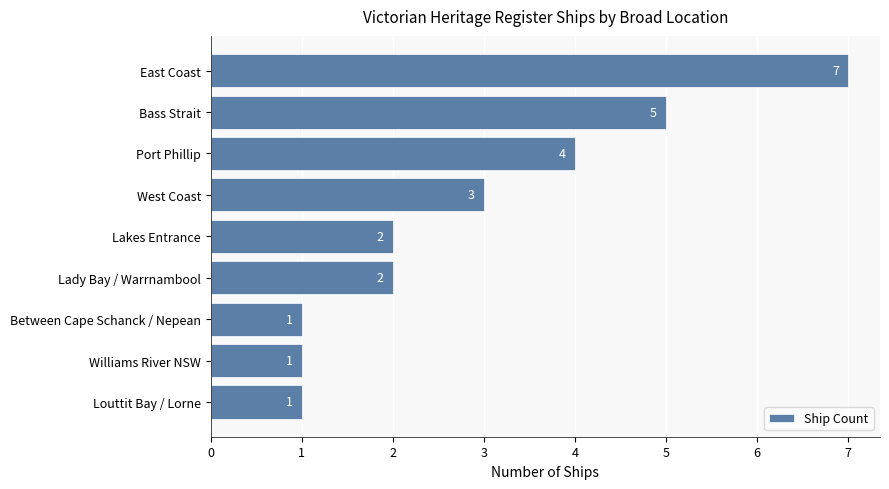

What is the difference between the maximum and minimum values?

6